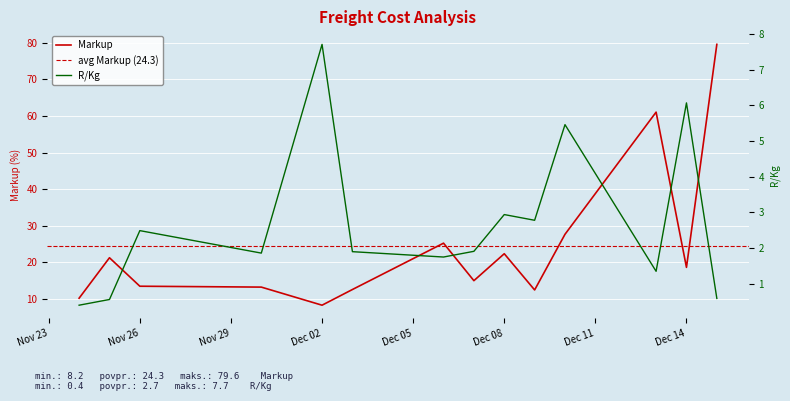

The Markup series shows 13.4 at Nov 26. True or false?

True